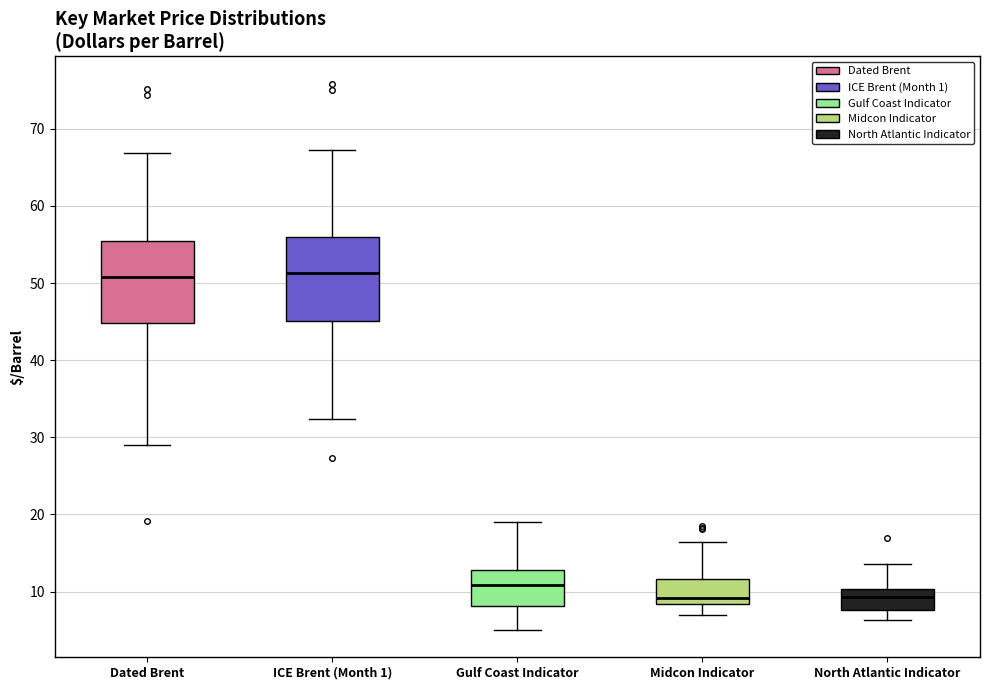

Reading left to right, transcribe this box plot: for each box, give where its median line is, the range the box spans, and where its two whiskers end, as read against the y-axis. The values are not printed on the chart, so give them approximately, as read against the axis.

Dated Brent: median 51, box 45 to 55, whiskers 29 to 67
ICE Brent (Month 1): median 51, box 45 to 56, whiskers 32 to 67
Gulf Coast Indicator: median 11, box 8 to 13, whiskers 5 to 19
Midcon Indicator: median 9, box 8 to 12, whiskers 7 to 16
North Atlantic Indicator: median 9, box 8 to 10, whiskers 6 to 14